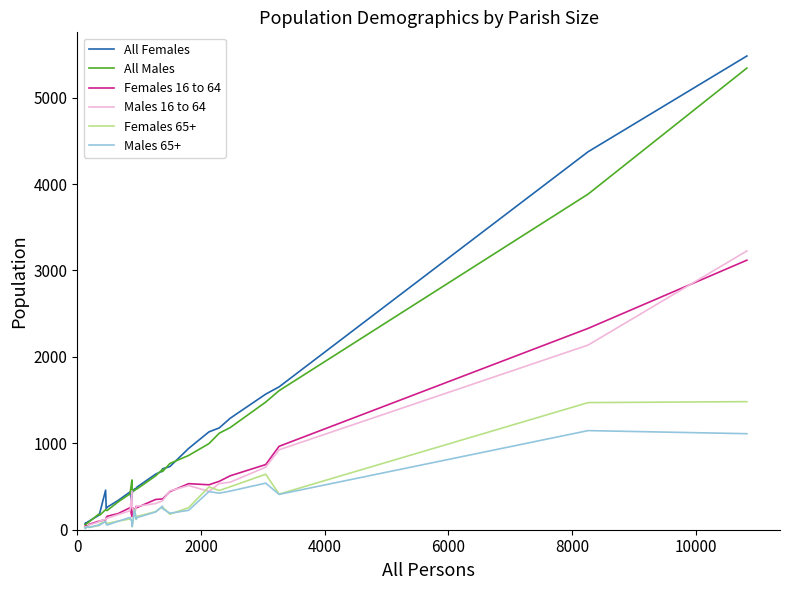

What is the maximum value for All Males?

5342